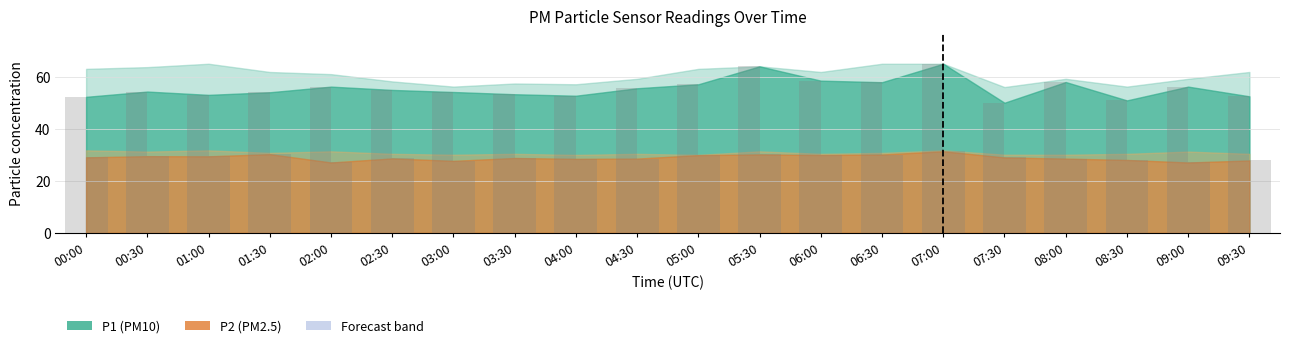

True or false: P2 raw has a value of 6.4 at 01:30.

False